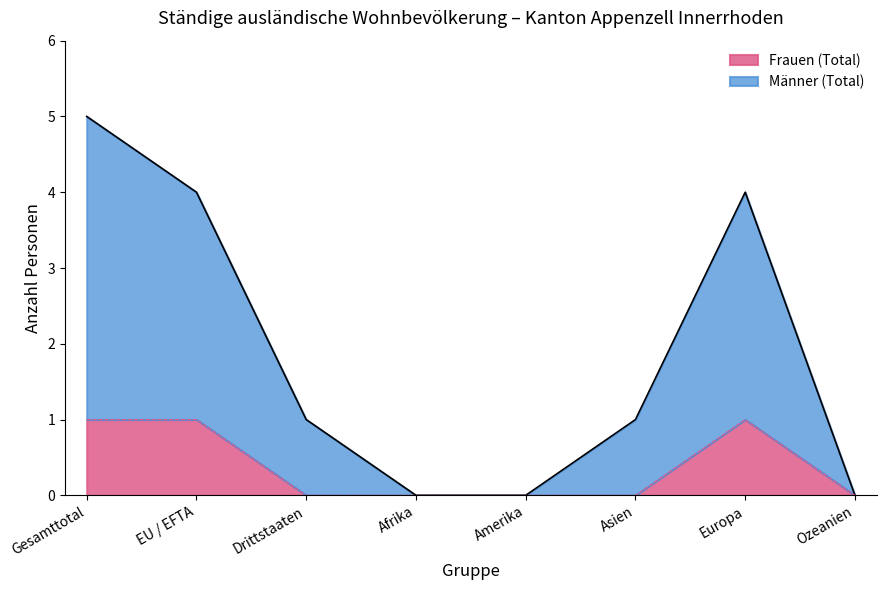

The value of Total (Männer) at Amerika is -2. True or false?

False